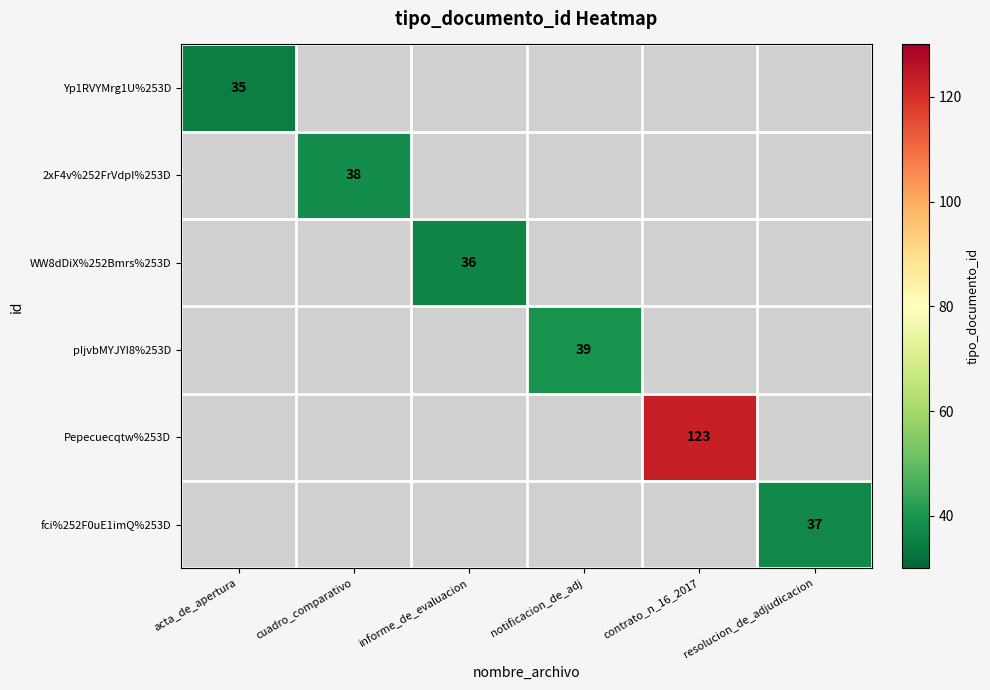

At which category does the chart reach its peak across all series?

contrato_n_16_2017